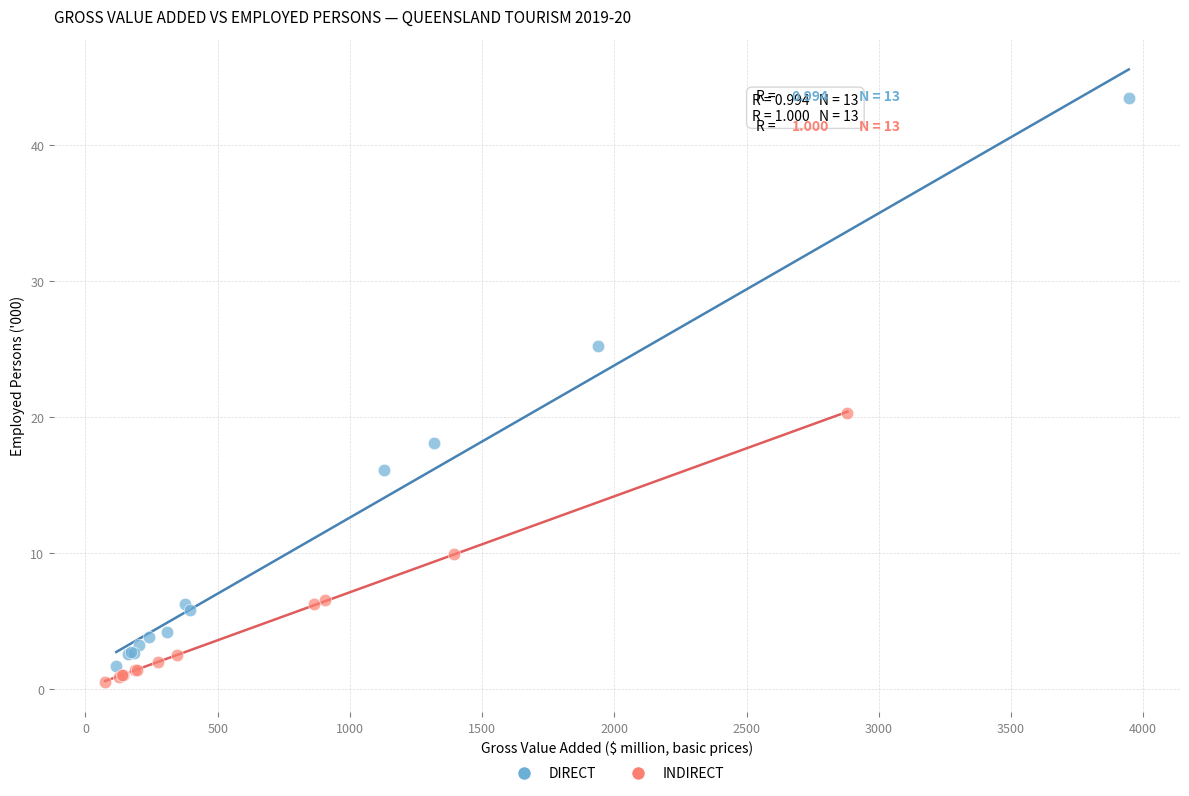

Which series has the widest spread of Y values?

DIRECT